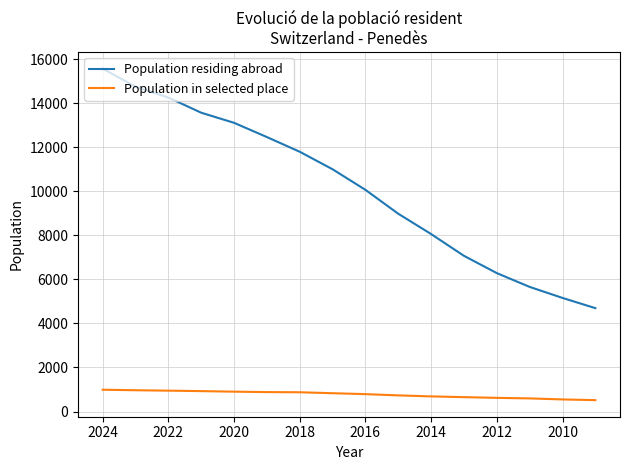

True or false: Population residing abroad has more than 1 interior local peaks.

False